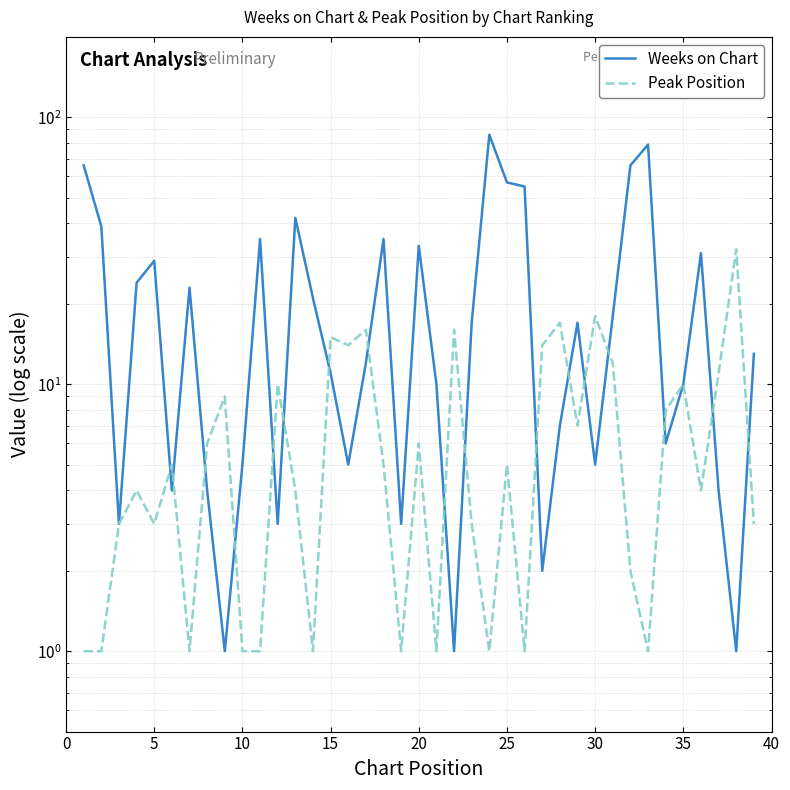

After their last crossing, which series has the higher values: Weeks on Chart or Peak Position?

Weeks on Chart